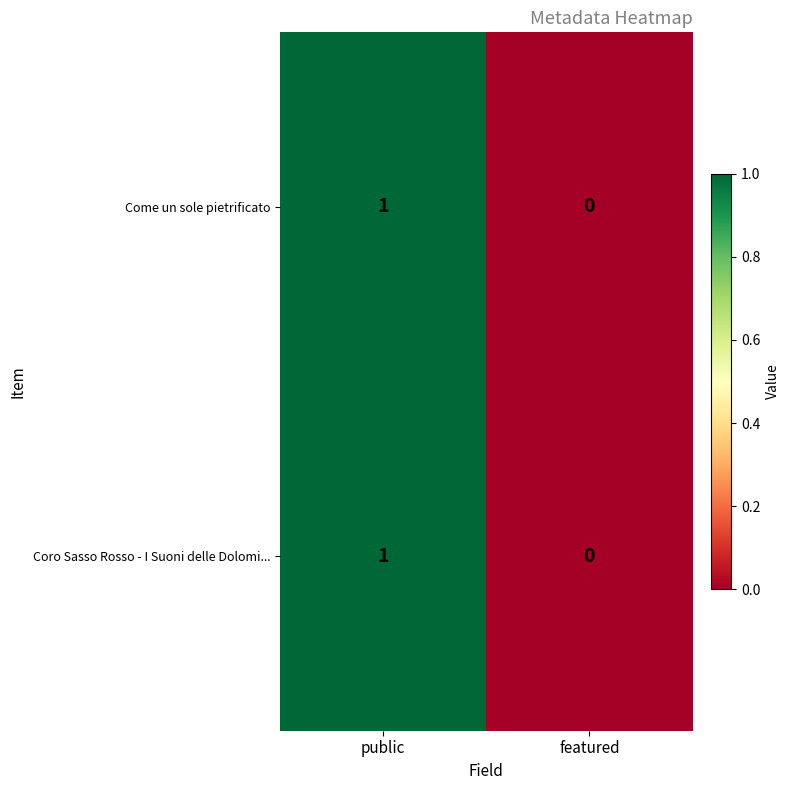

At which category is the sum across all series the highest?

public